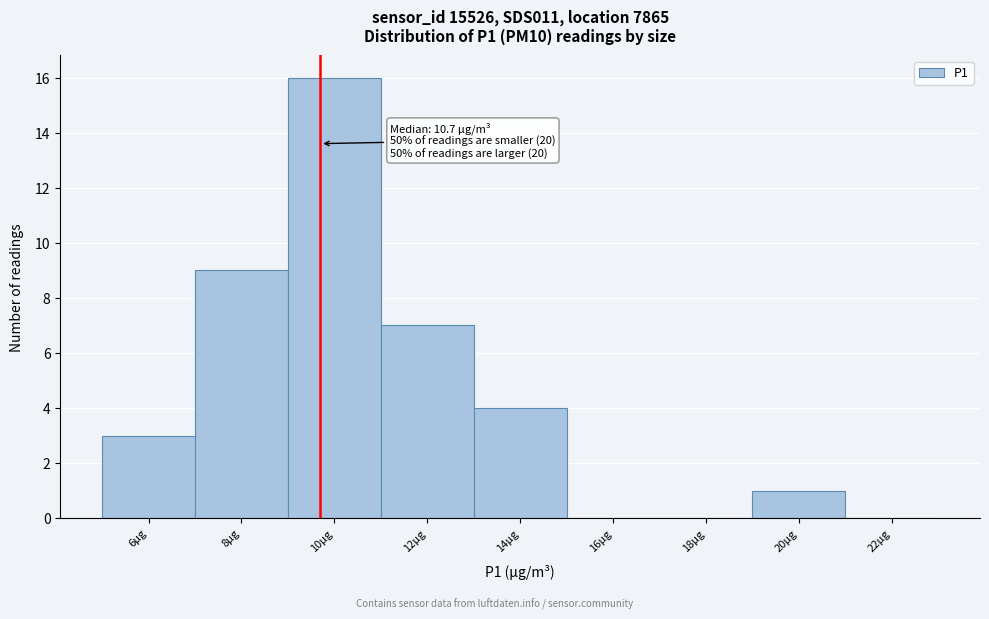

Reading left to right, what are all the values shown in this chart?

6µg=3	8µg=9	10µg=16	12µg=7	14µg=4	16µg=0	18µg=0	20µg=1	22µg=0